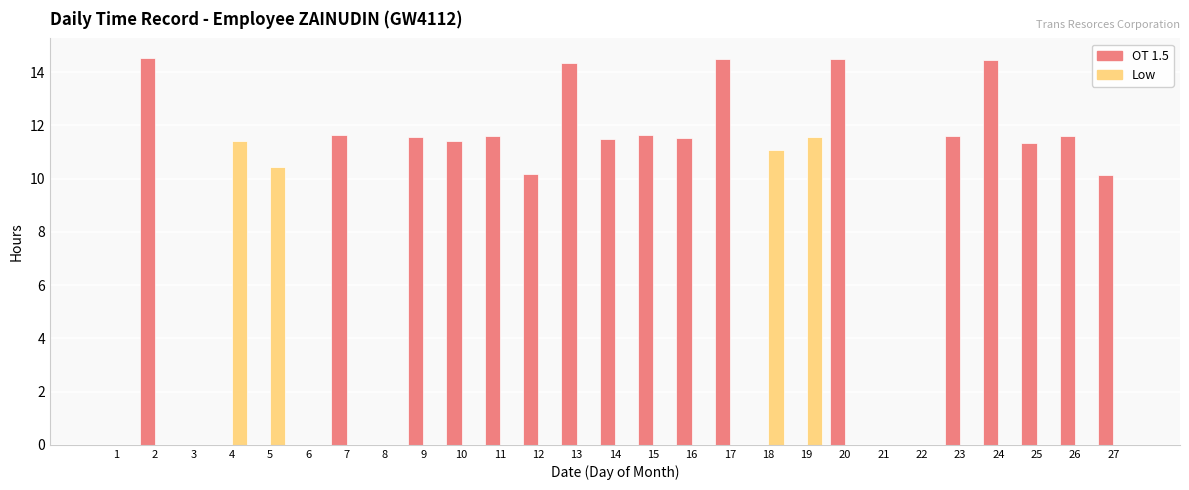

Is the value of OT 1.5 at 13 greater than the value of Low at 7?

Yes